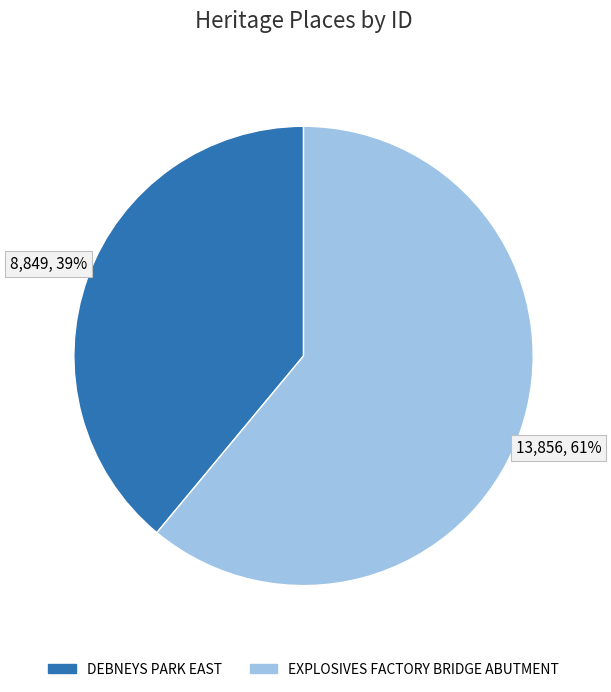

To the nearest percent, what is the difference between the DEBNEYS PARK EAST and EXPLOSIVES FACTORY BRIDGE ABUTMENT slice percentages?

22%